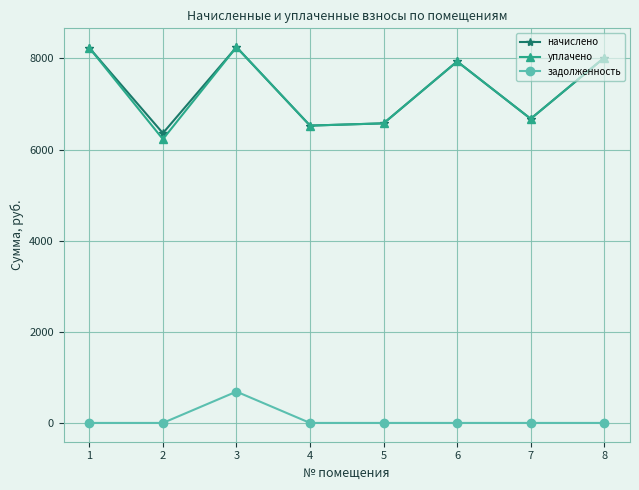

At which category does уплачено reach its first local peak?

3